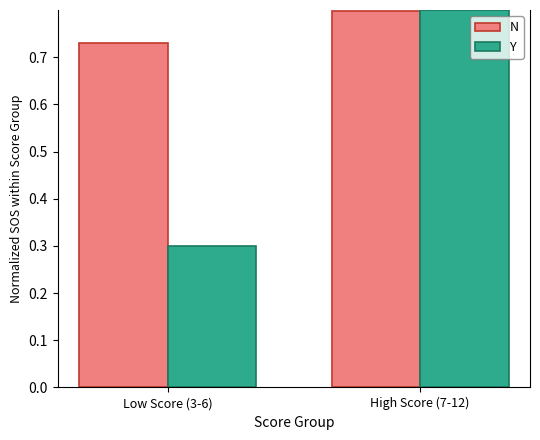

Rank the series by their average value, from highest to lowest.

N, Y